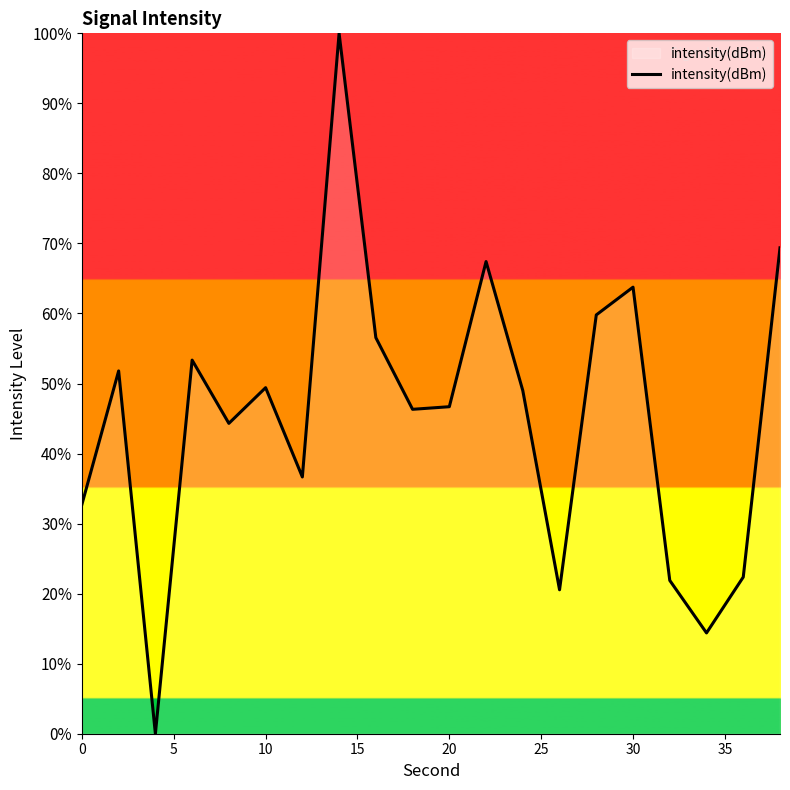

What is the difference between the maximum and minimum values?

100.0